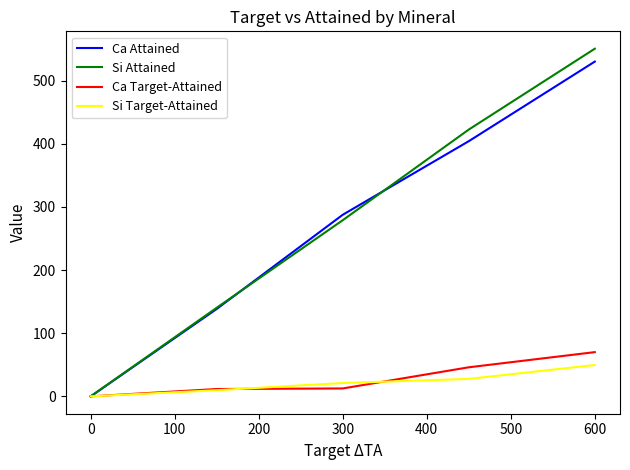

Count the number of categories in the chart.

5